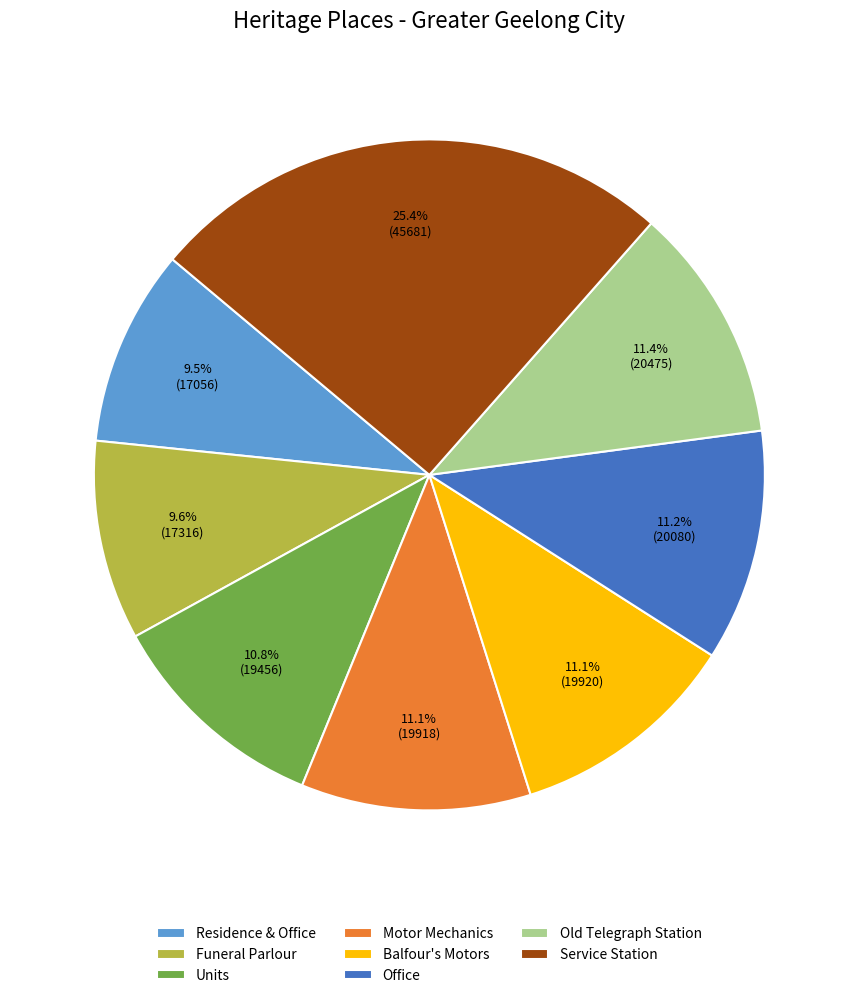

Between Motor Mechanics and Funeral Parlour, which is larger?

Motor Mechanics